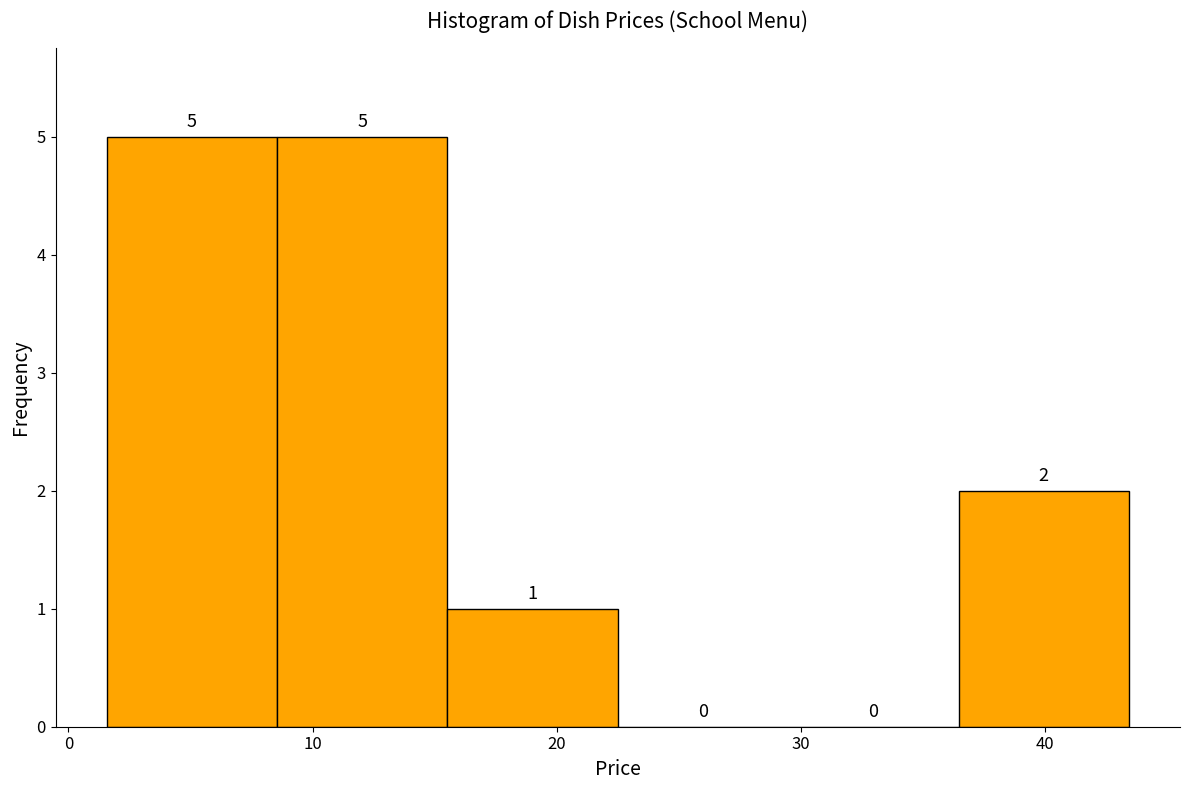

Reading left to right, transcribe this chart: for each bar, give the range it covers on the x-axis and its height. The bar edges are not printed on the chart, so give them approximately, as read against the axis.

2 to 9: 5
9 to 16: 5
16 to 23: 1
23 to 29: 0
29 to 36: 0
36 to 43: 2